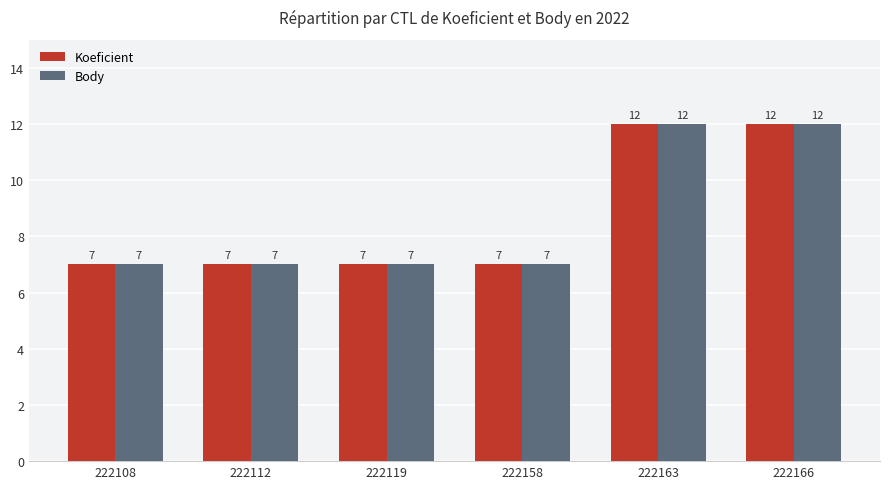

What is the sum of all Koeficient values?

52